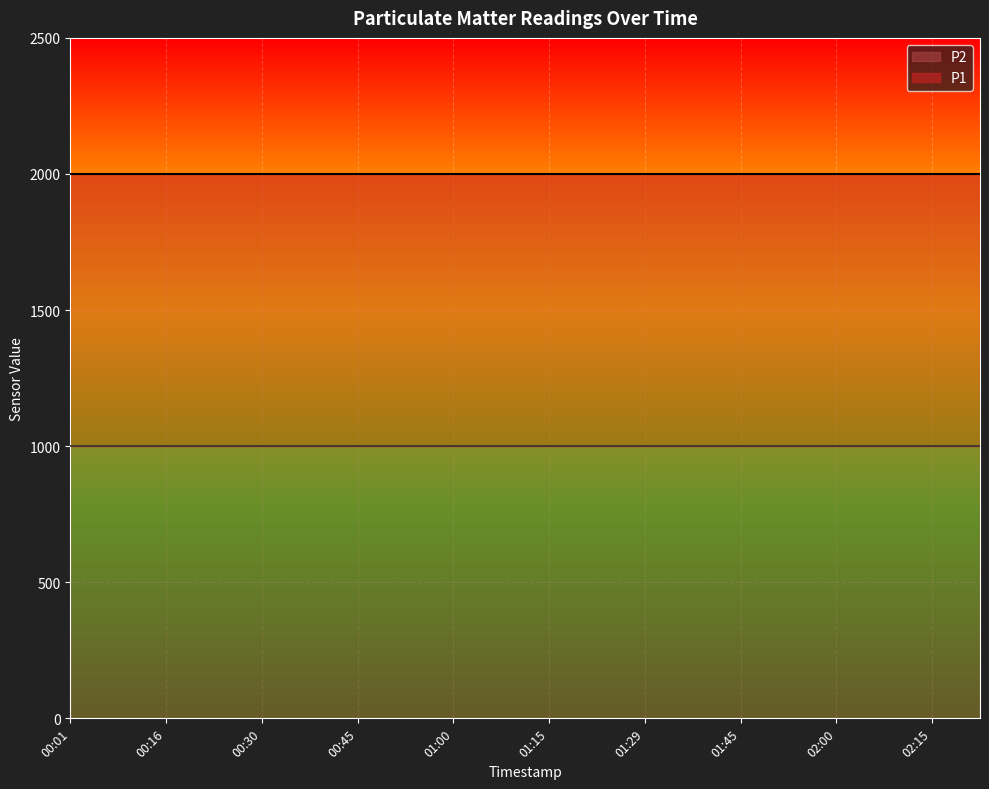

What is the minimum value shown in the chart?

999.9